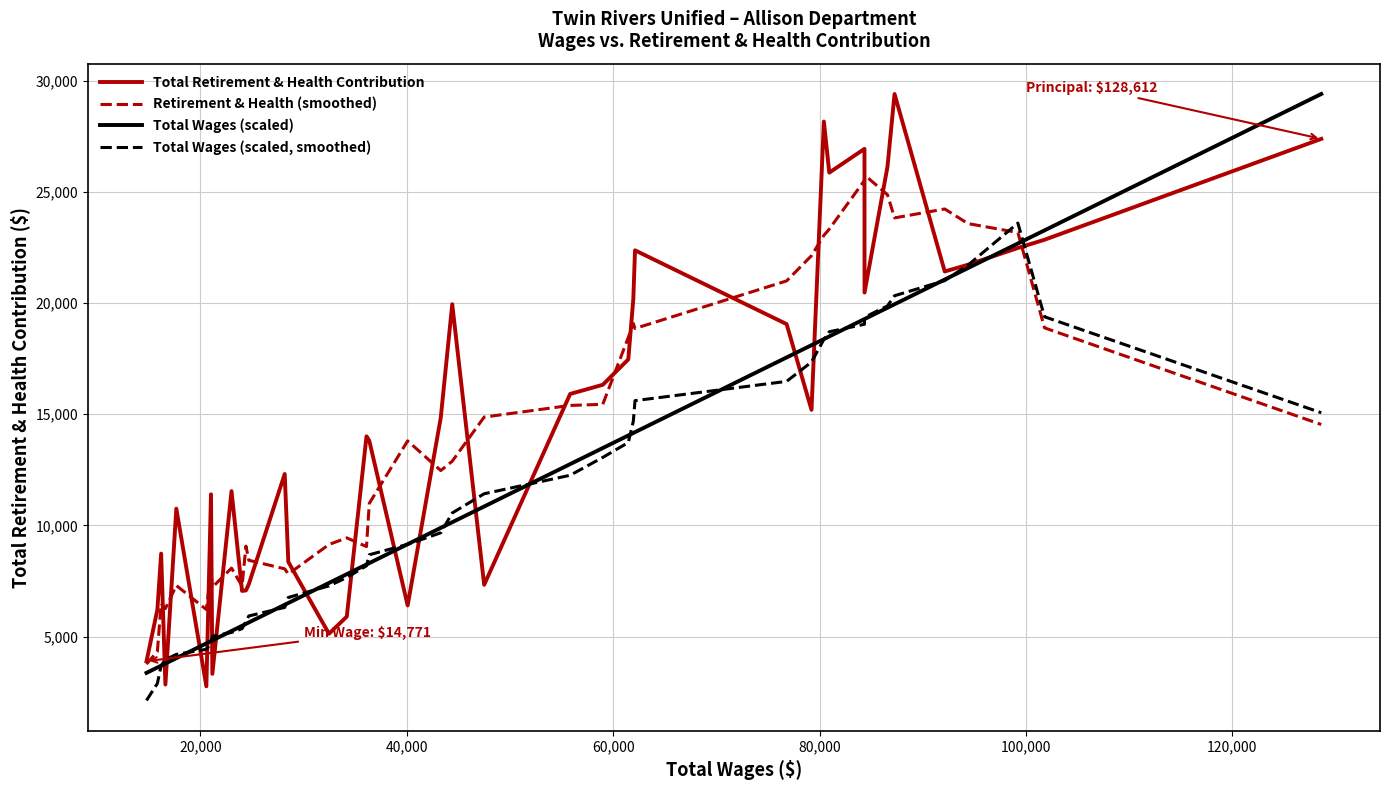

What is the maximum value for Retirement & Health (smoothed)?

25755.8